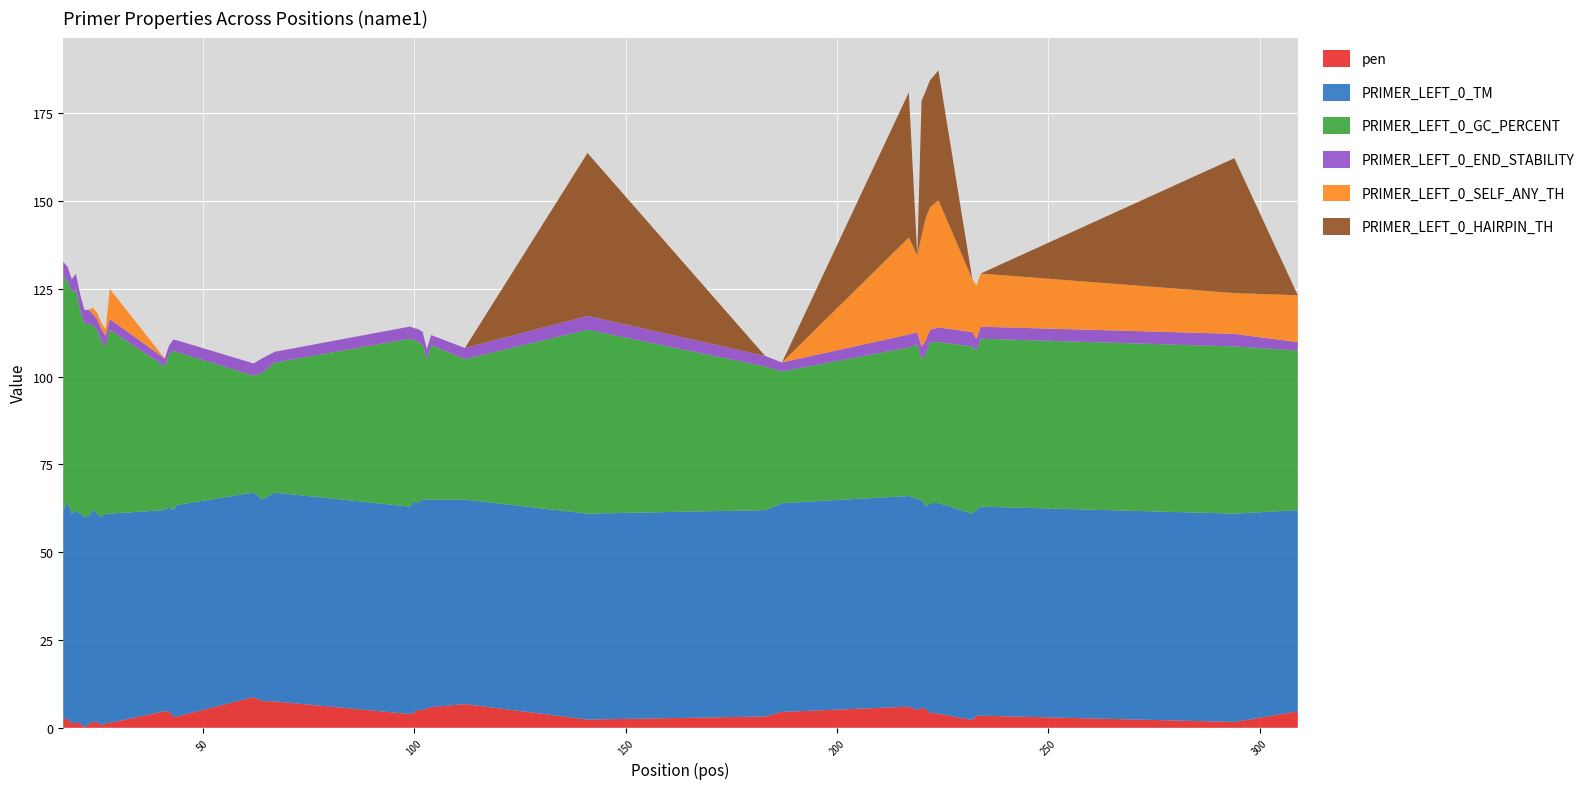

Reading right to left, what are all the values shown in this chart?

pen: 4.7	1.7	3.4	3.4	2.2	4.0	4.2	5.4	5.7	5.0	6.0	4.5	3.2	2.3	6.8	5.9	5.5	5.0	5.2	4.3	3.9	7.5	7.6	8.7	3.2	3.1	4.7	4.7	1.4	1.3	0.7	1.7	1.6	1.1	0.0	1.4	1.4	1.3	2.6	2.3
PRIMER_LEFT_0_TM: 57.3	59.3	59.6	58.6	58.8	60.0	59.8	57.6	59.3	60.0	60.0	59.5	58.8	58.7	58.2	59.1	59.5	60.0	58.8	60.3	59.1	59.5	57.4	58.3	60.2	58.9	58.3	57.3	59.6	59.7	59.3	59.3	60.6	58.9	60.0	59.6	60.4	59.7	61.6	59.7
PRIMER_LEFT_0_GC_PERCENT: 45.5	47.6	47.8	45.5	47.6	45.8	45.8	43.5	40.0	44.0	42.3	37.5	40.9	52.4	40.0	44.0	40.0	44.0	45.8	45.8	47.8	37.0	36.0	33.3	43.5	45.5	43.5	40.9	52.4	47.6	50.0	52.4	52.4	55.0	55.0	57.9	63.2	63.2	63.2	66.7
PRIMER_LEFT_0_END_STABILITY: 2.4	3.6	3.4	3.3	4.1	4.2	3.5	3.8	3.6	3.6	3.7	2.6	3.0	4.0	3.2	2.9	2.9	3.7	3.7	3.4	3.5	3.1	4.2	3.5	3.4	3.1	2.3	2.3	3.1	3.1	3.6	3.1	3.2	4.1	4.0	4.6	4.4	3.7	4.0	4.0
PRIMER_LEFT_0_SELF_ANY_TH: 13.4	11.6	15.2	15.2	15.2	36.2	34.9	34.9	31.4	21.9	27.6	0.0	0.0	0.0	0.0	0.0	0.0	0.0	0.0	0.0	0.0	0.0	0.0	0.0	0.0	0.0	0.0	0.0	8.6	1.8	1.8	1.8	1.8	0.0	0.0	0.0	0.0	0.0	0.0	0.0
PRIMER_LEFT_0_HAIRPIN_TH: 0.0	38.4	0.0	0.0	0.0	37.0	36.2	36.2	38.5	0.0	41.3	0.0	0.0	46.4	0.0	0.0	0.0	0.0	0.0	0.0	0.0	0.0	0.0	0.0	0.0	0.0	0.0	0.0	0.0	0.0	0.0	0.0	0.0	0.0	0.0	0.0	0.0	0.0	0.0	0.0